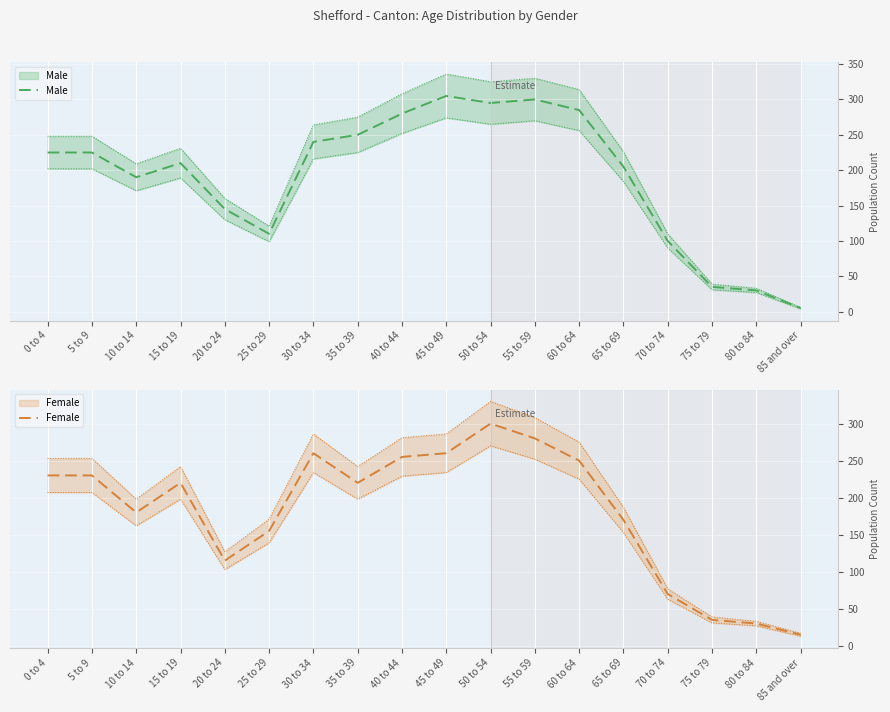

What is the label of the 9th point from the right?

45 to 49